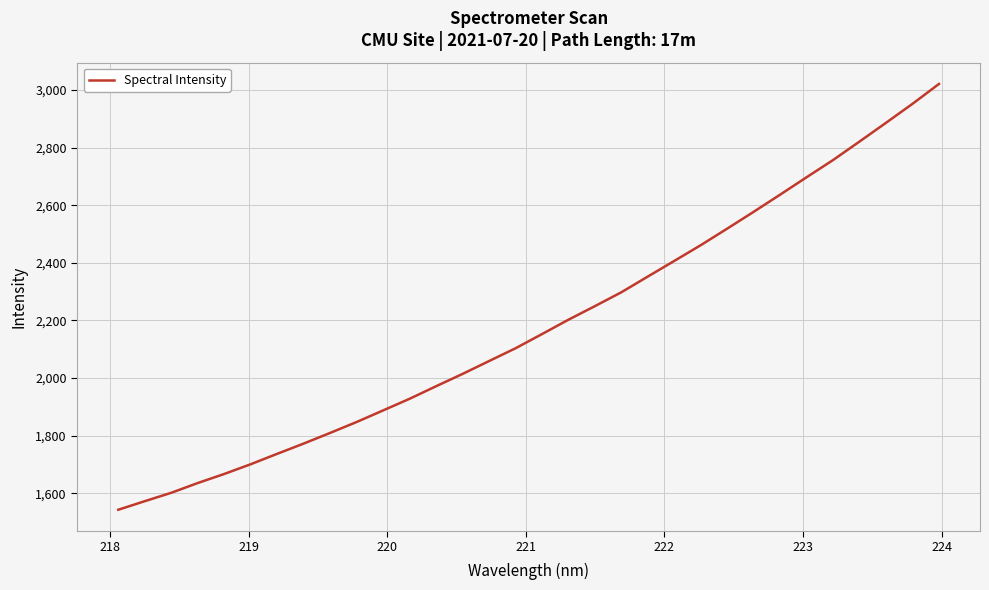

What is the smallest value displayed?

1543.4